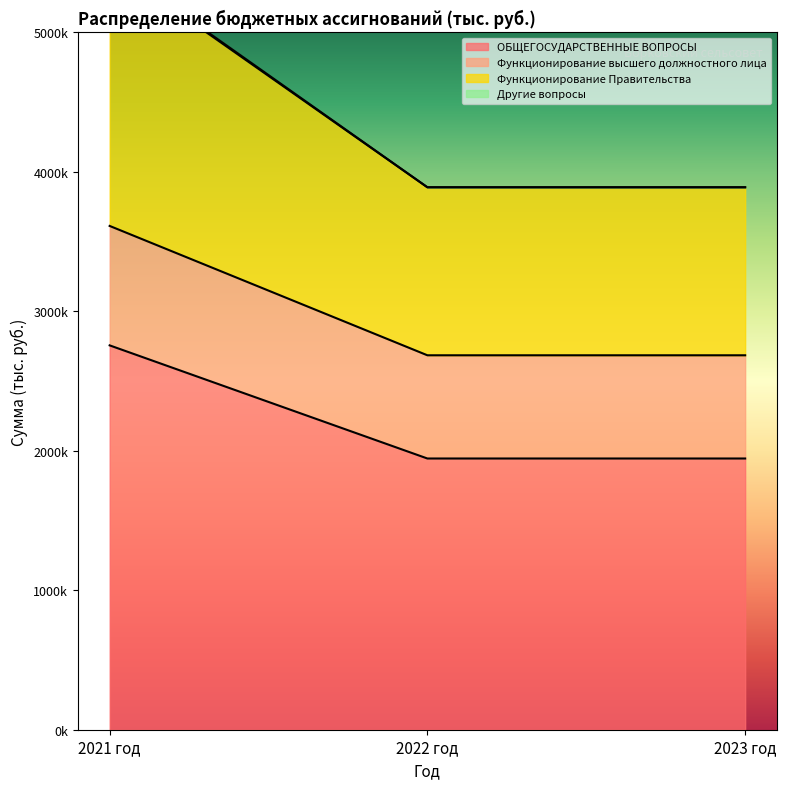

What is the label of the 1st point from the right?

2023 год